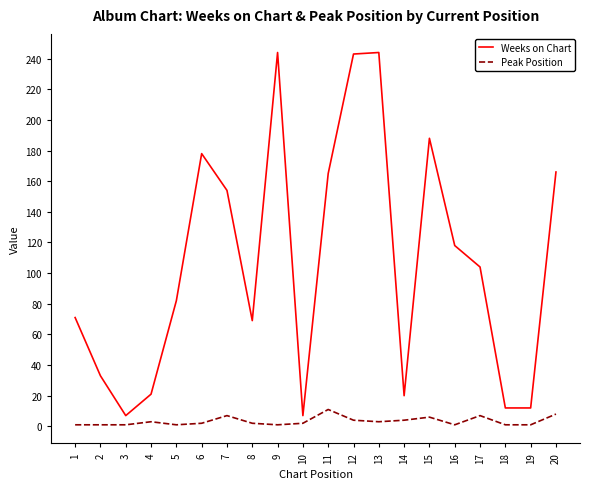

What is the difference between the maximum and minimum values in the Weeks on Chart series?

237